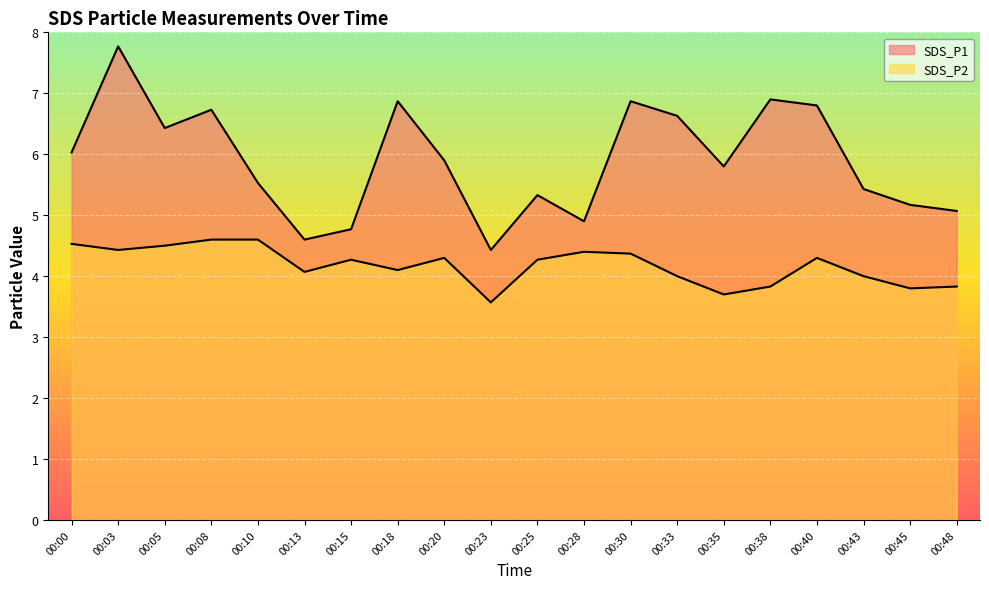

Which series has the largest total across all categories?

SDS_P1